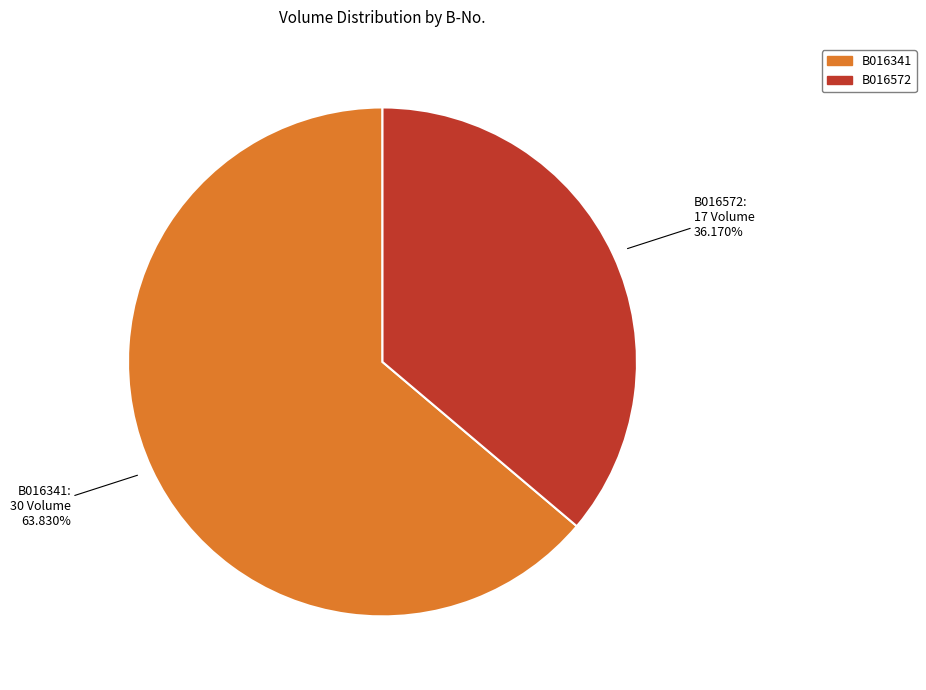

Does any single category account for the majority?

Yes